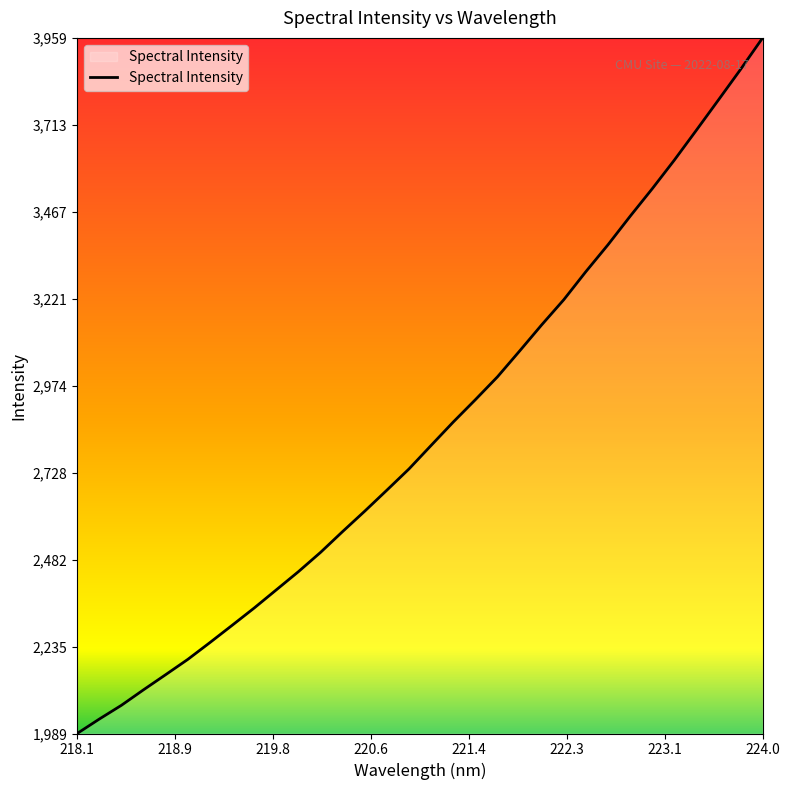

What is the greatest value displayed?

3959.4